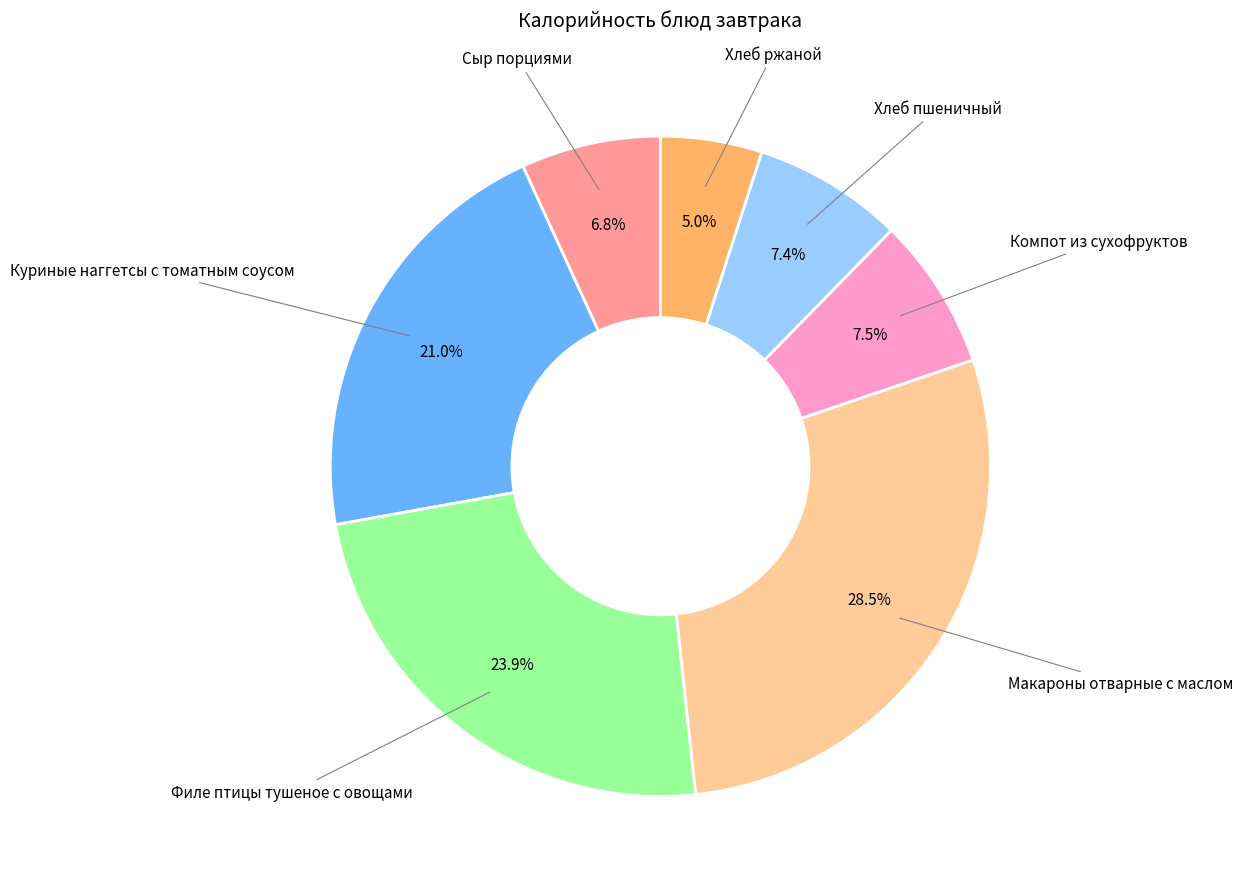

Between Макароны отварные с маслом and Куриные наггетсы с томатным соусом, which is larger?

Макароны отварные с маслом